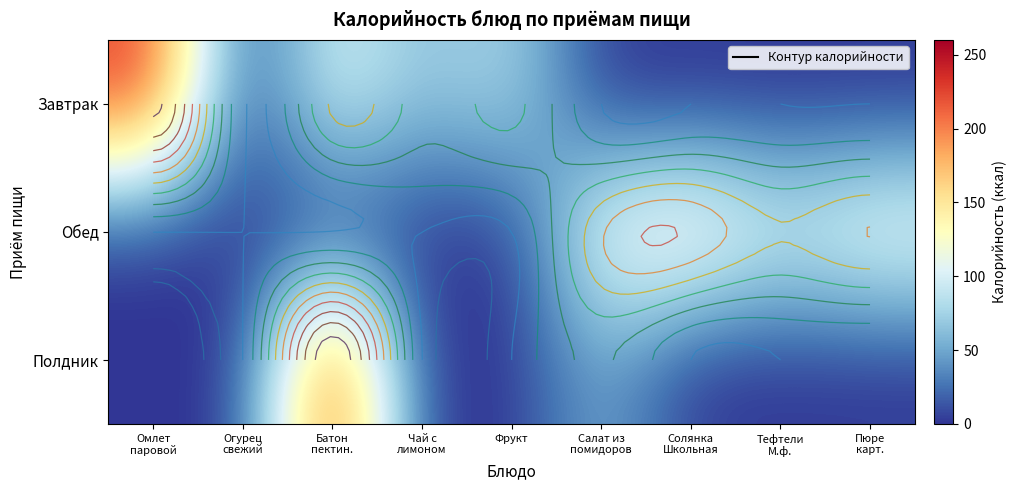

Rank the series at Пюре карт. from lowest to highest value.

Завтрак, Полдник, Обед